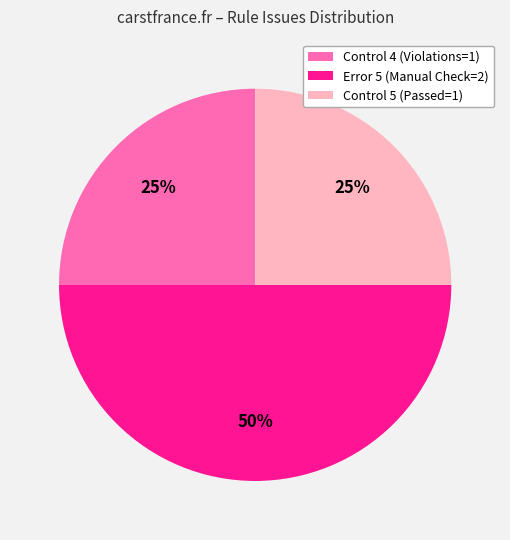

How many segments does this pie chart have?

3